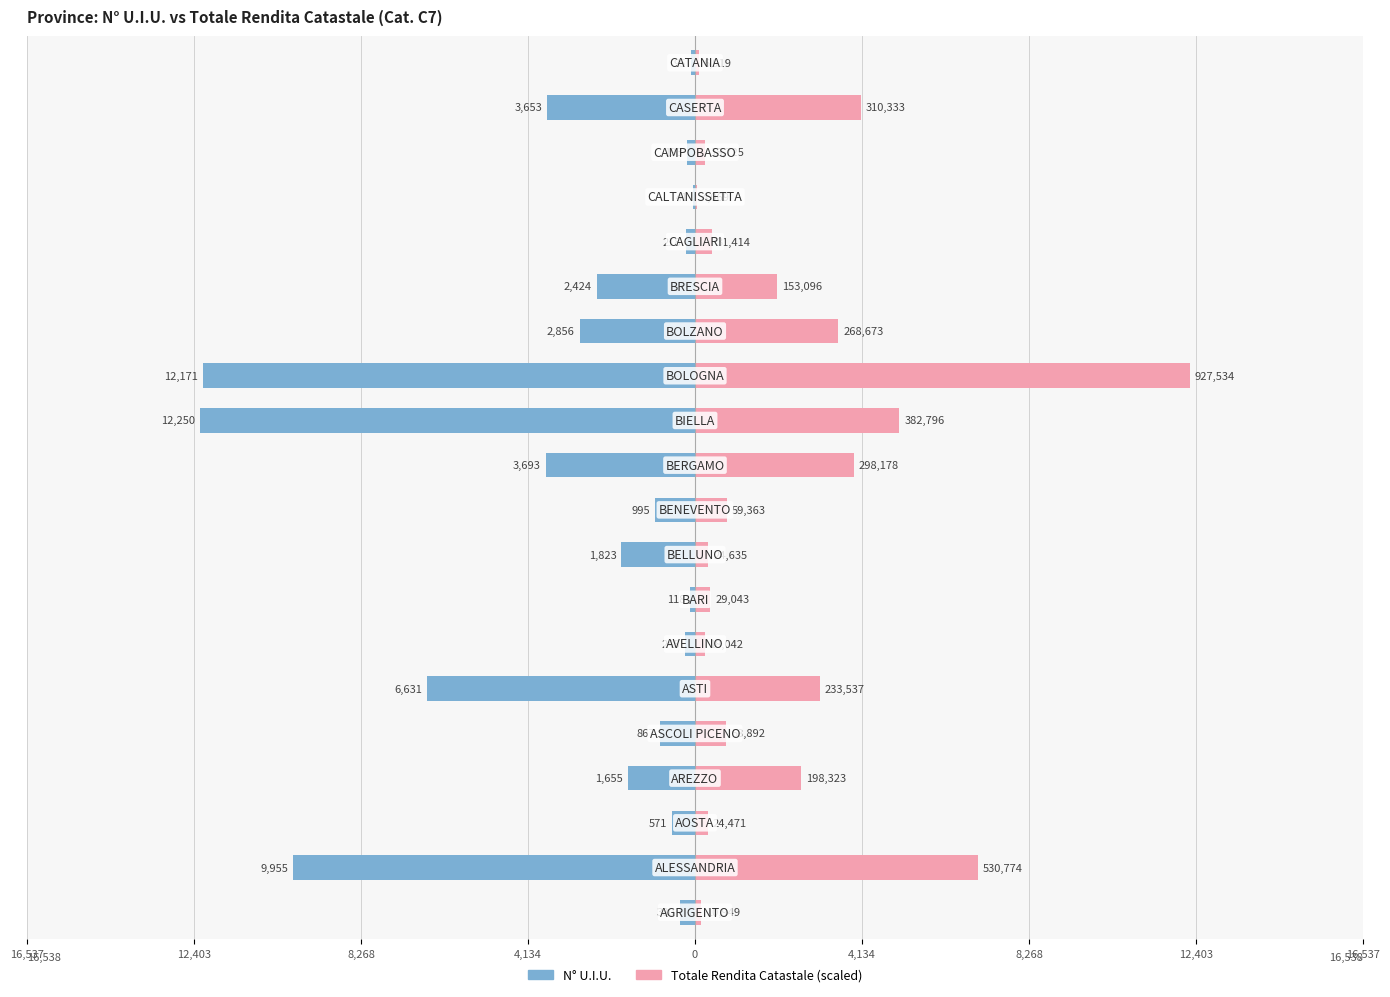

Count the number of data series in this chart.

2